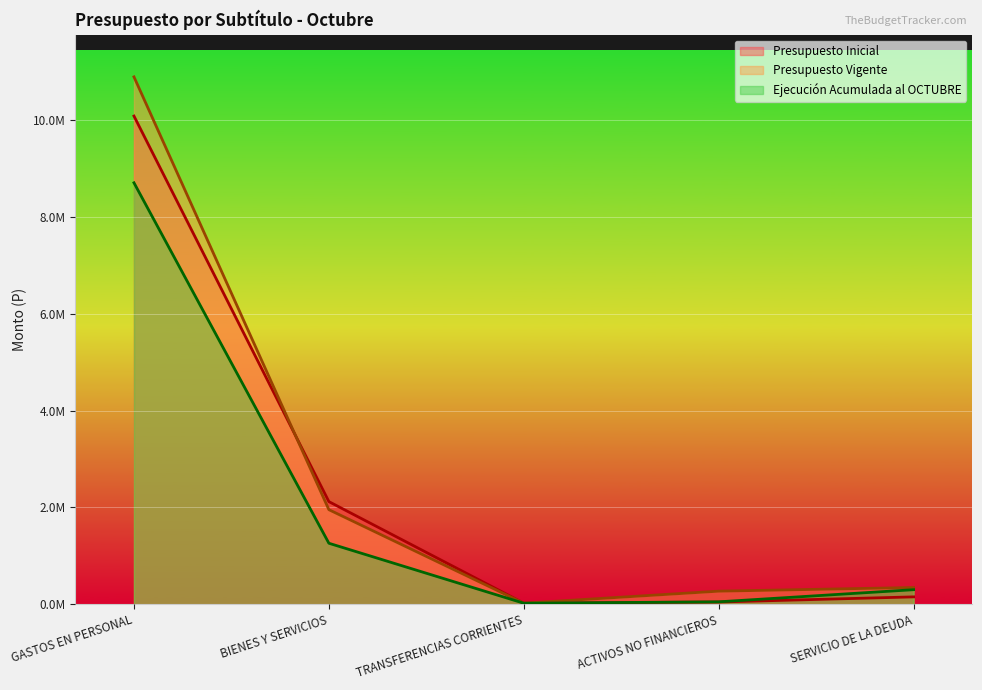

What is the greatest value displayed?

10896229